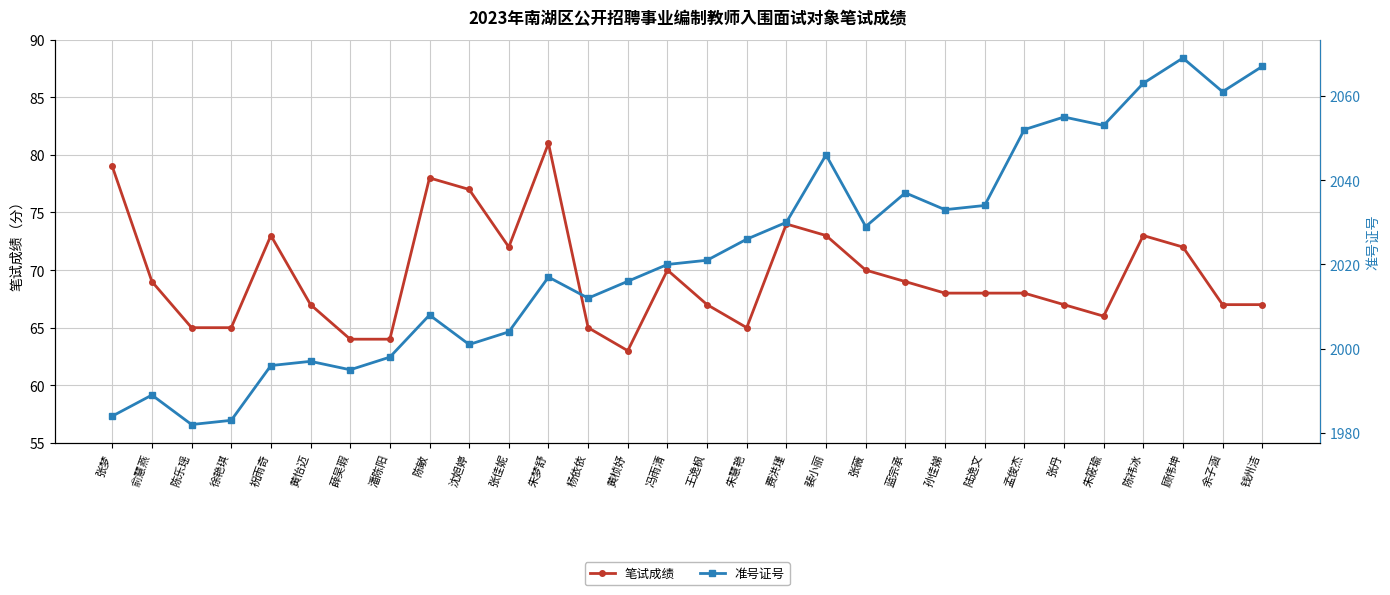

How many interior local valleys does the 笔试成绩 series have?

4